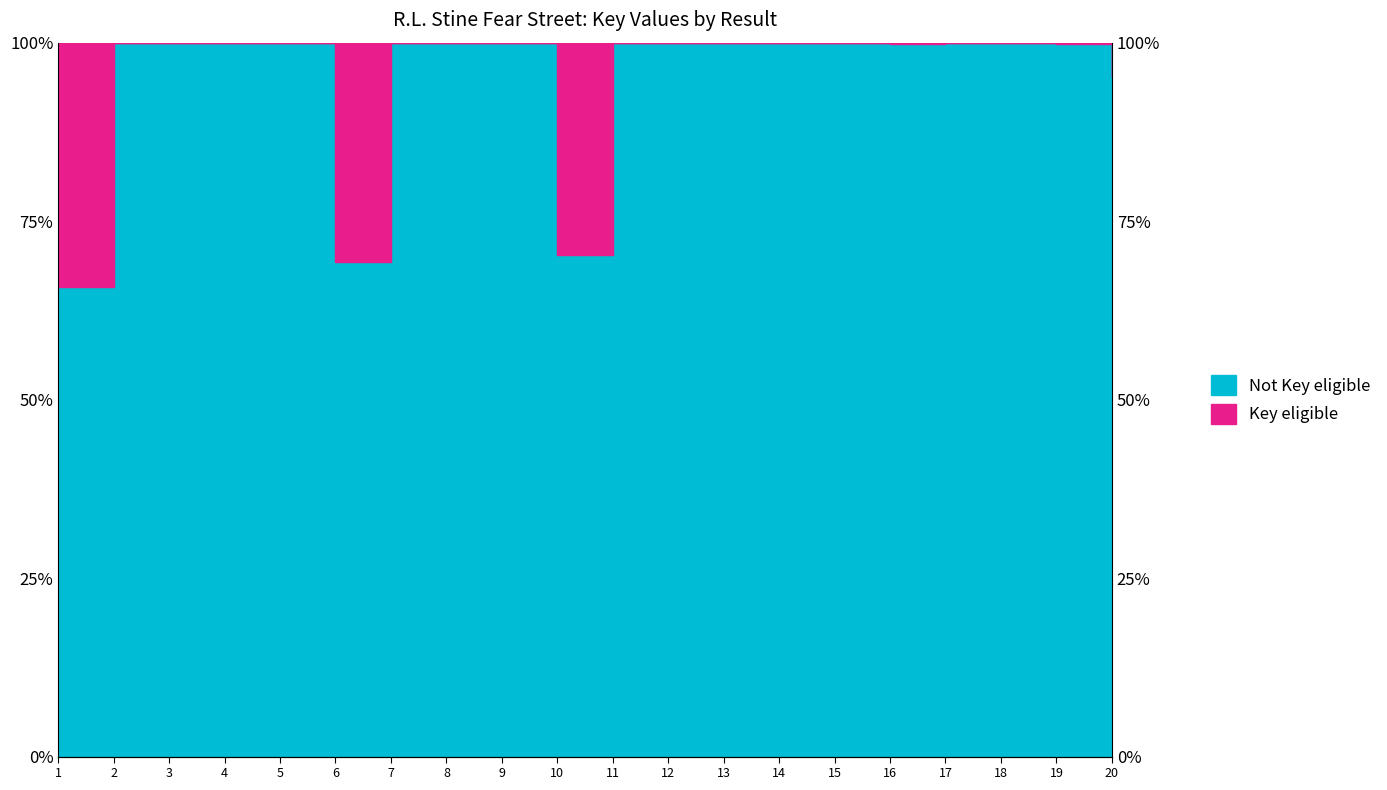

Reading left to right, transcribe all the data shown in this chart.

65.8	100.0	100.0	100.0	100.0	69.2	100.0	100.0	100.0	70.2	100.0	100.0	100.0	100.0	100.0	99.8	100.0	100.0	99.8	95.2